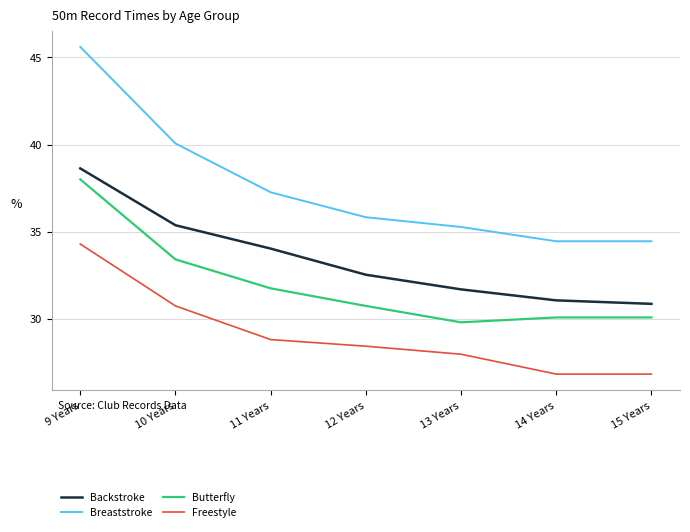

How many lines are shown in the chart?

4